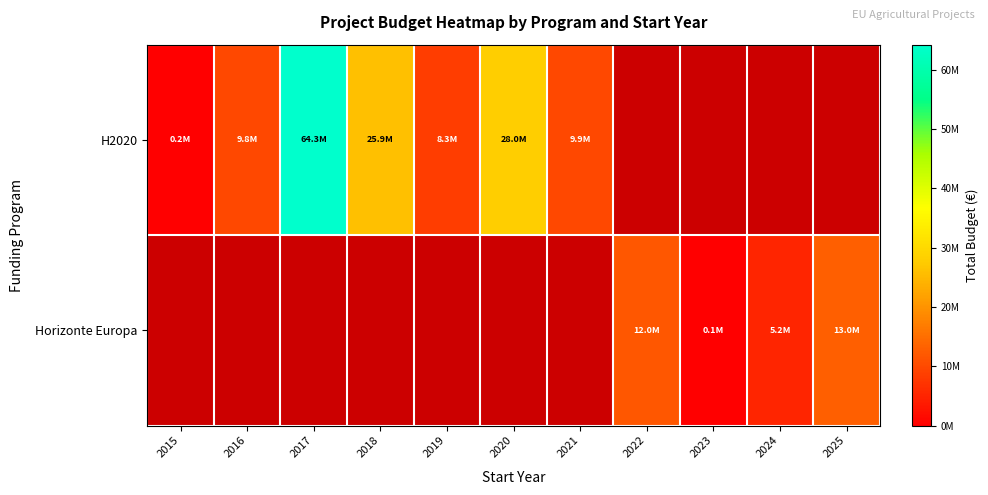

Count the number of data series in this chart.

2